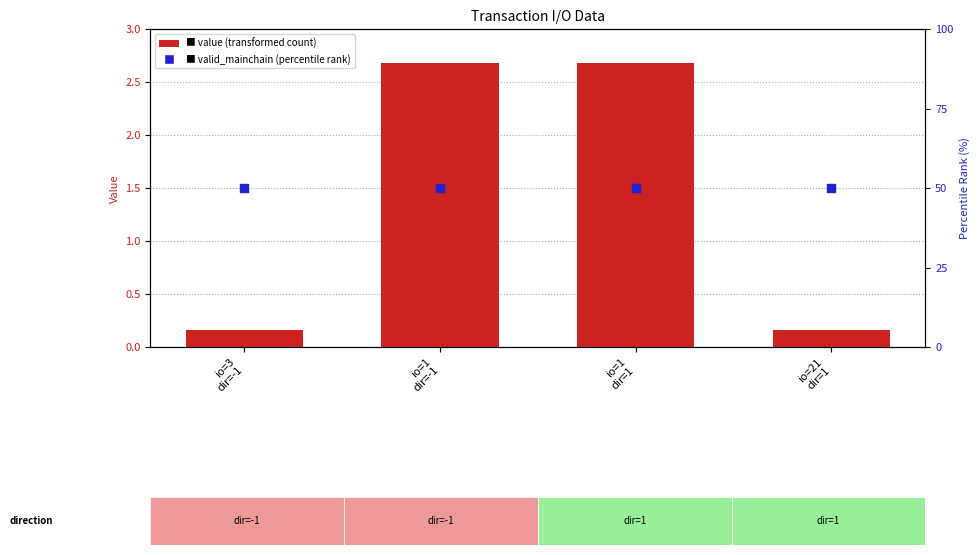

Which series contains the highest Y value?

valid_mainchain (percentile rank)